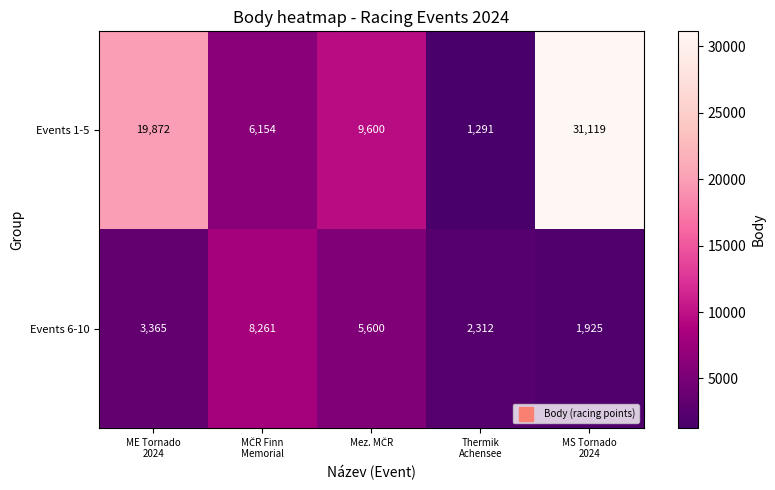

What is the average value of the Events 1-5 series?

13607